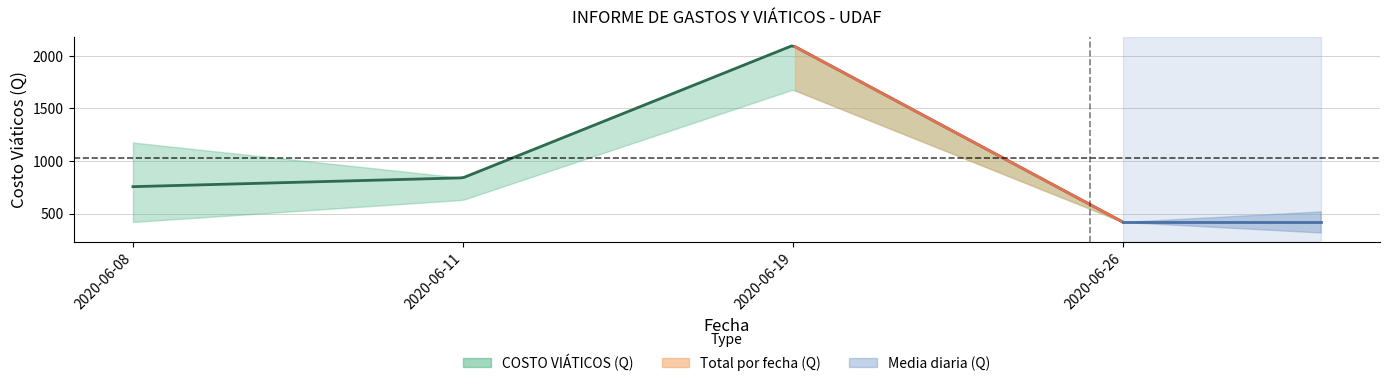

Which has a higher value, 2020-06-11 or 2020-06-19?

2020-06-19